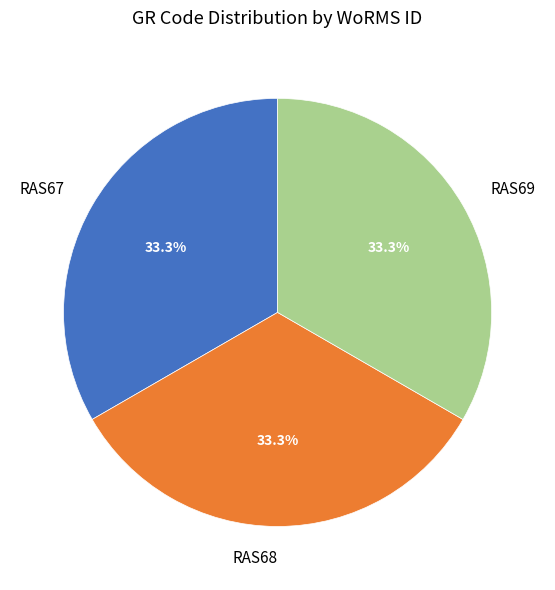

What is the ratio of the value at RAS68 to the value at RAS67?

1.0